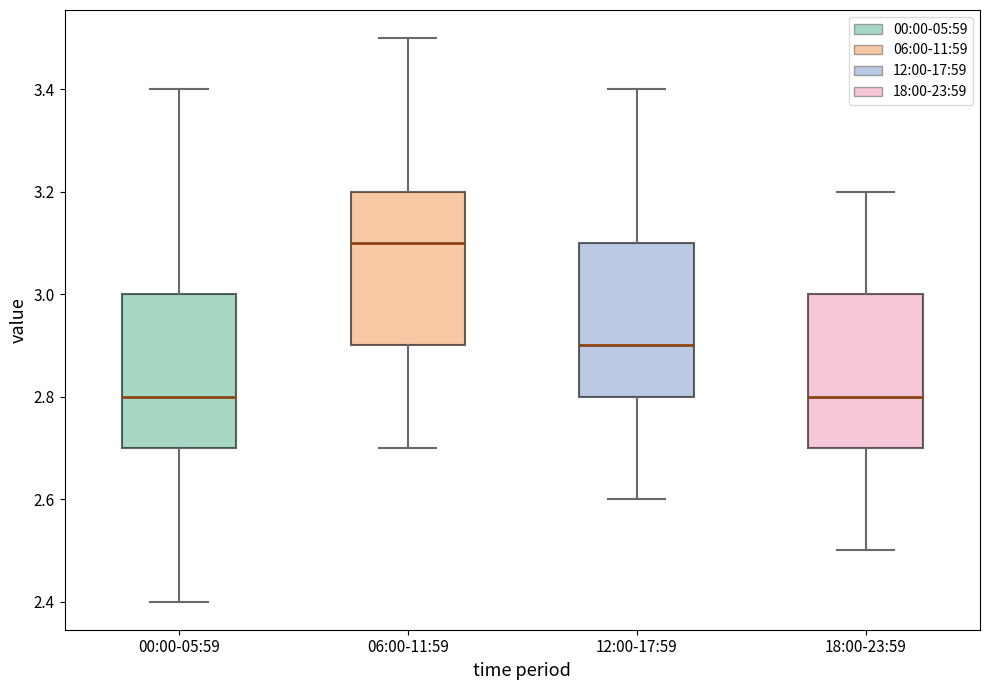

Where does the lower whisker of the box for 18:00-23:59 end on the y-axis? The values are not printed on the chart, so give them approximately, as read against the axis.

2.5